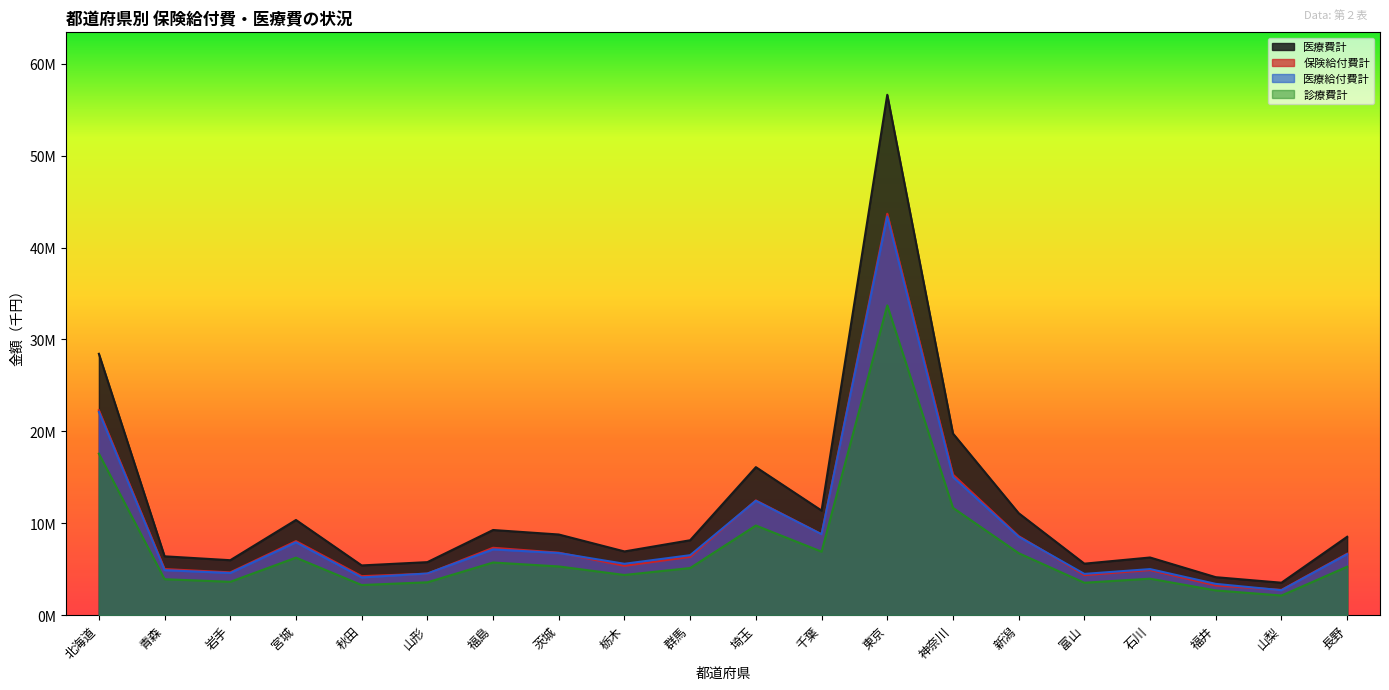

Which has a higher value, 福島 or 長野?

福島